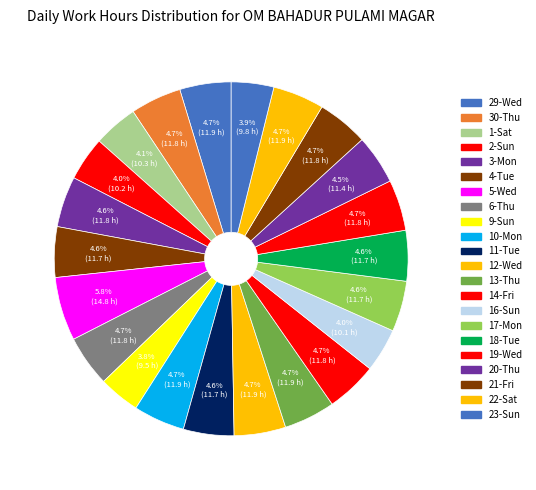

How many segments does this pie chart have?

22